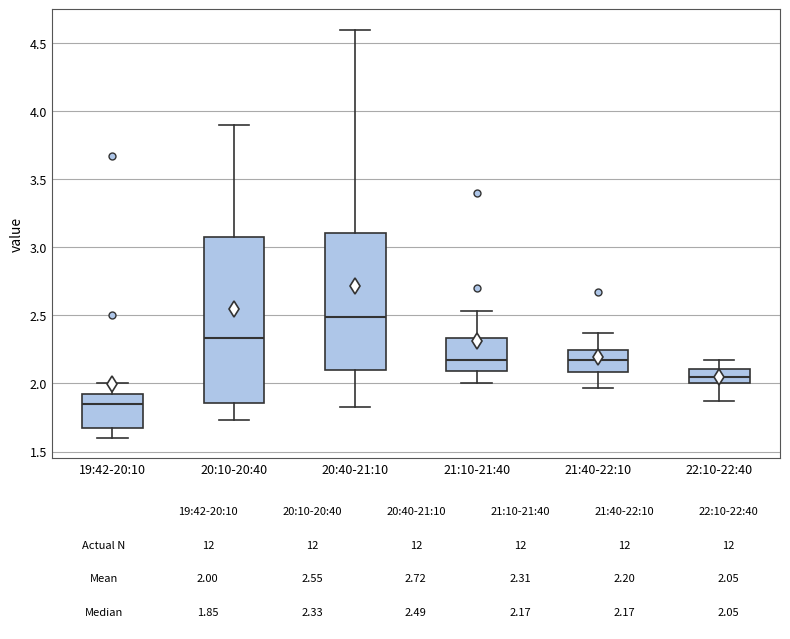

Which box is the tallest, from its lower edge to its upper edge?

20:10-20:40